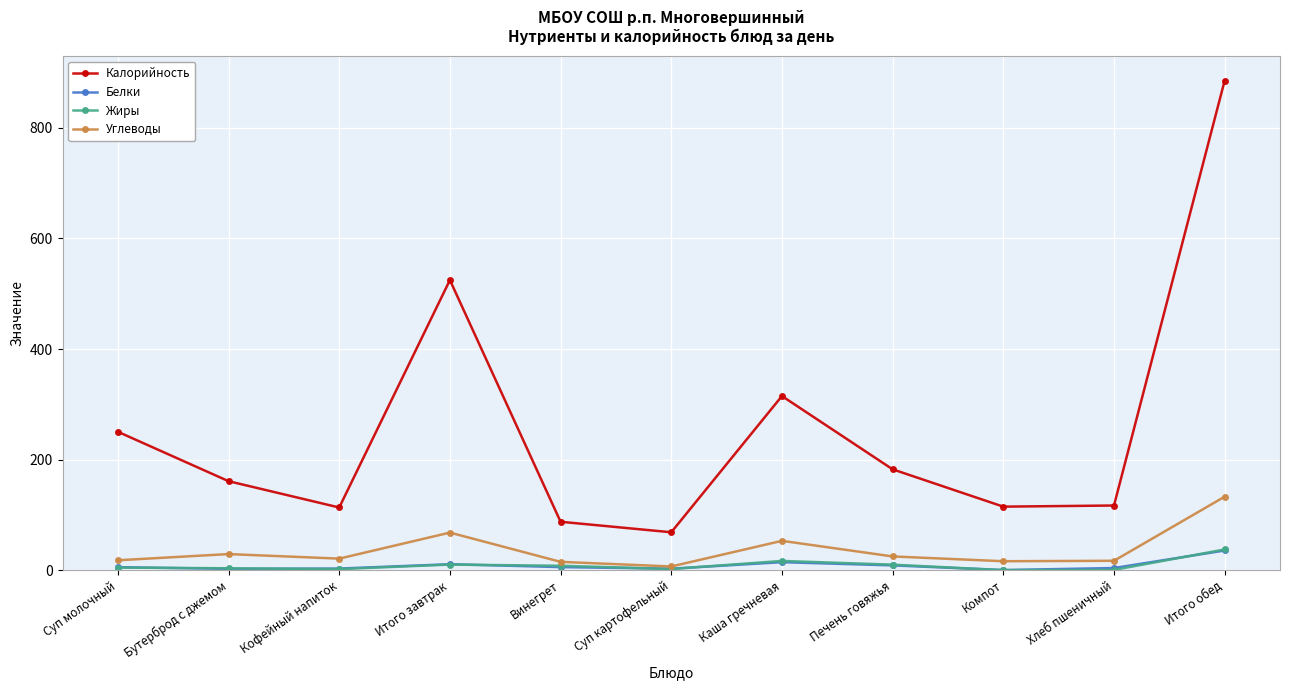

What is the label of the 3rd point from the left?

Кофейный напиток